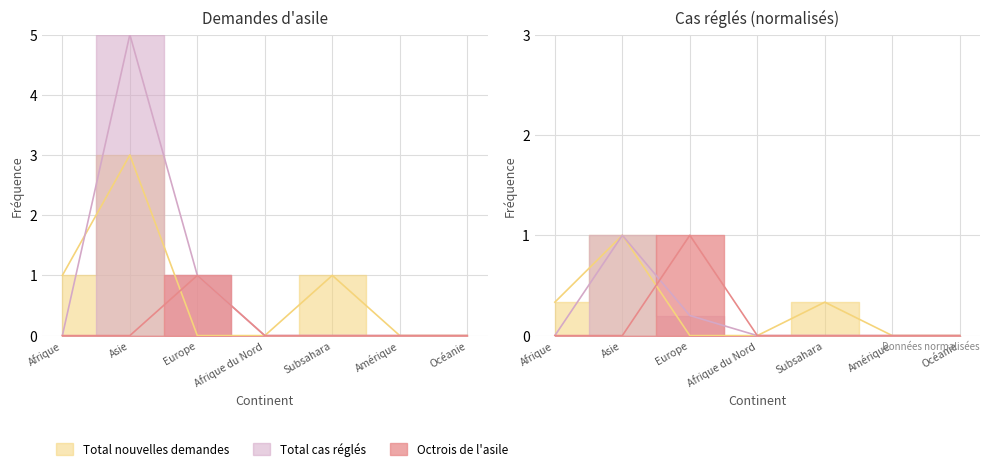

The Total cas réglés series shows 2 at Afrique du Nord. True or false?

False